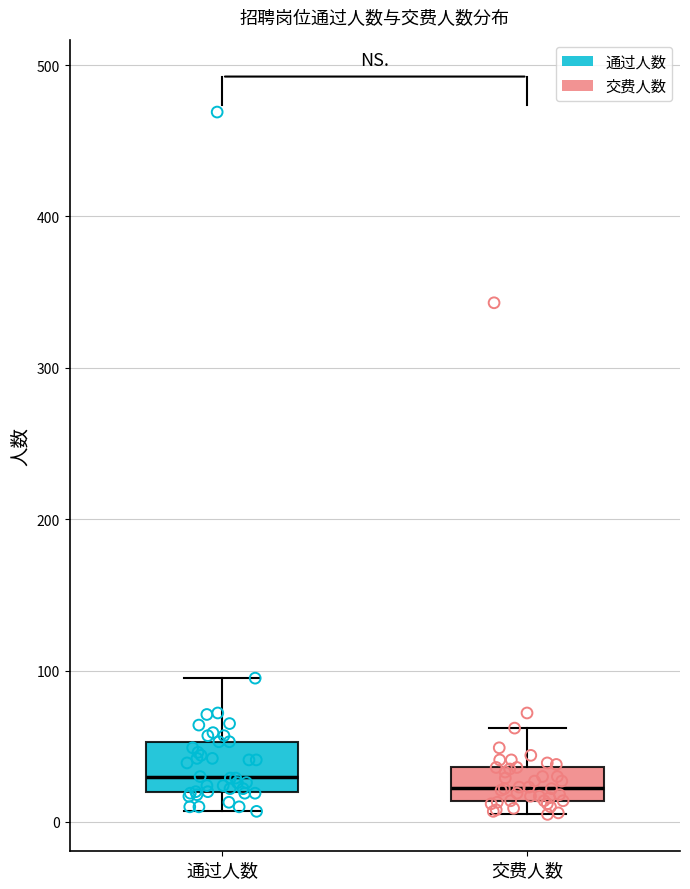

Reading left to right, transcribe this box plot: for each box, give where its median line is, the range the box spans, and where its two whiskers end, as read against the y-axis. The values are not printed on the chart, so give them approximately, as read against the axis.

通过人数: median 30, box 20 to 50, whiskers 10 to 100
交费人数: median 20, box 10 to 40, whiskers 10 (just below the box's lower edge) to 60